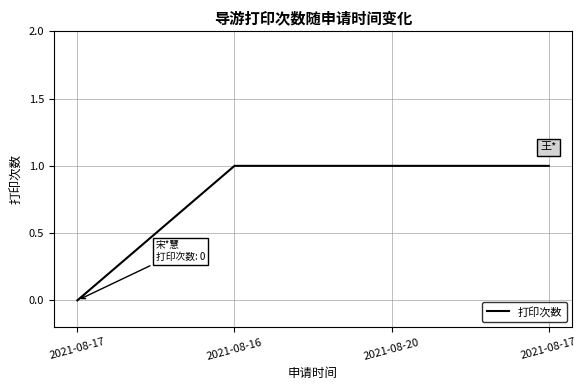

True or false: there are more than 2 points higher than both neighbors.

False